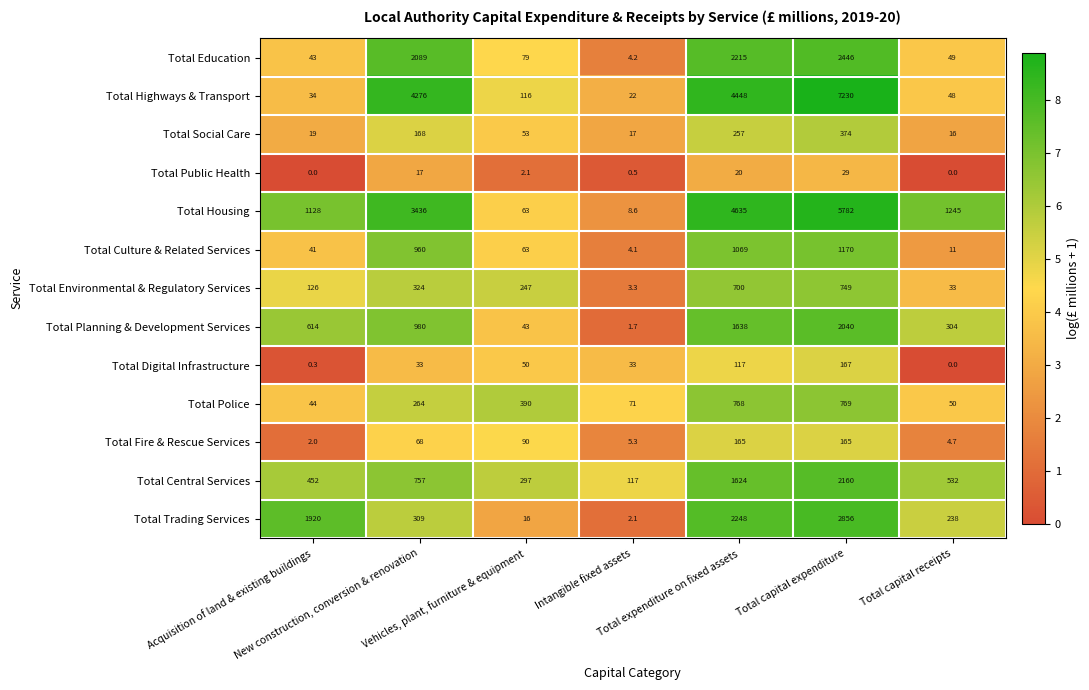

Which series has the largest total across all categories?

Total Housing